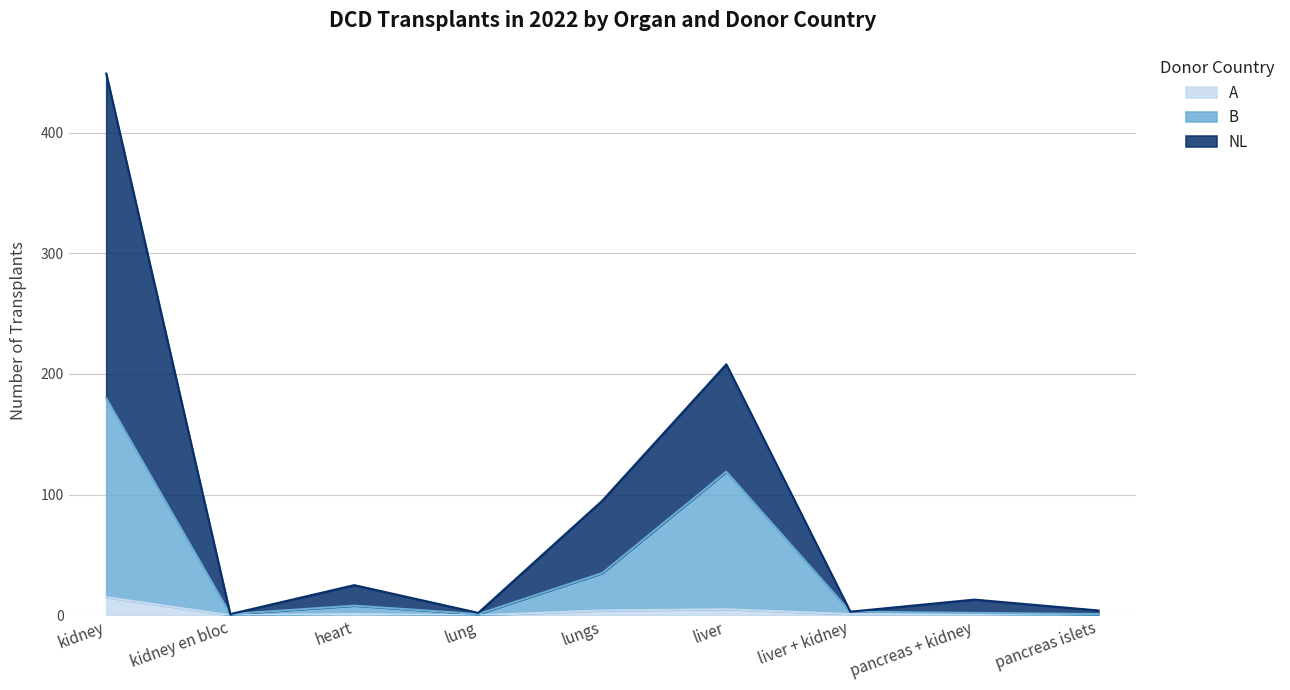

Is the value of B at lung greater than the value of A at heart?

No